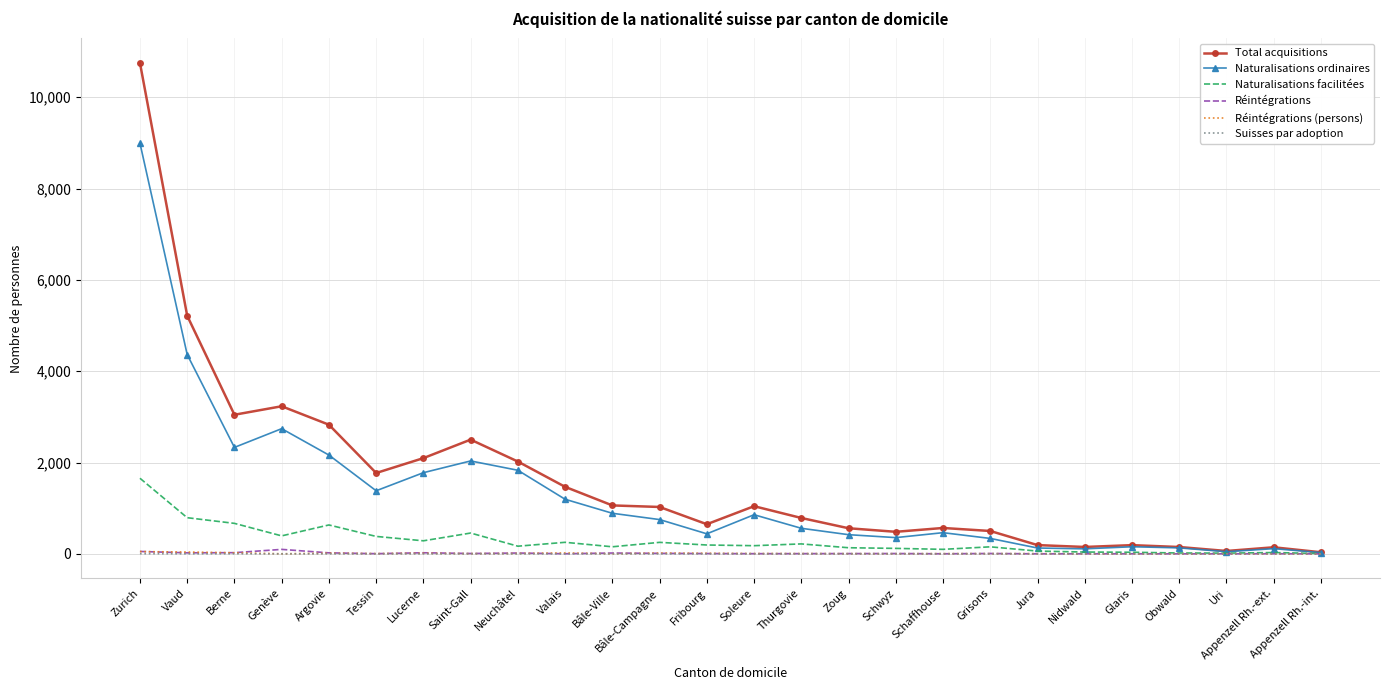

What is the average value of the Naturalisations facilitées series?

284